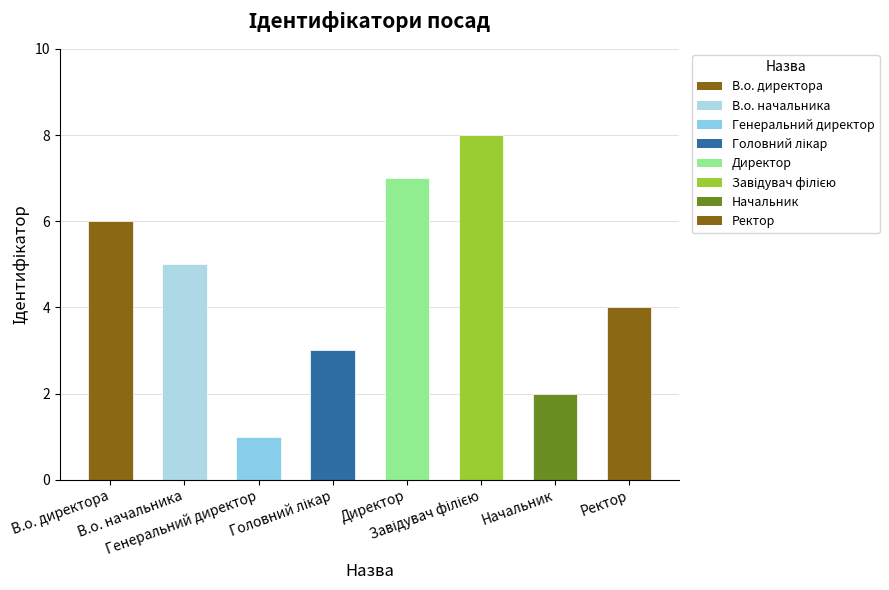

What is the sum of all values?

36